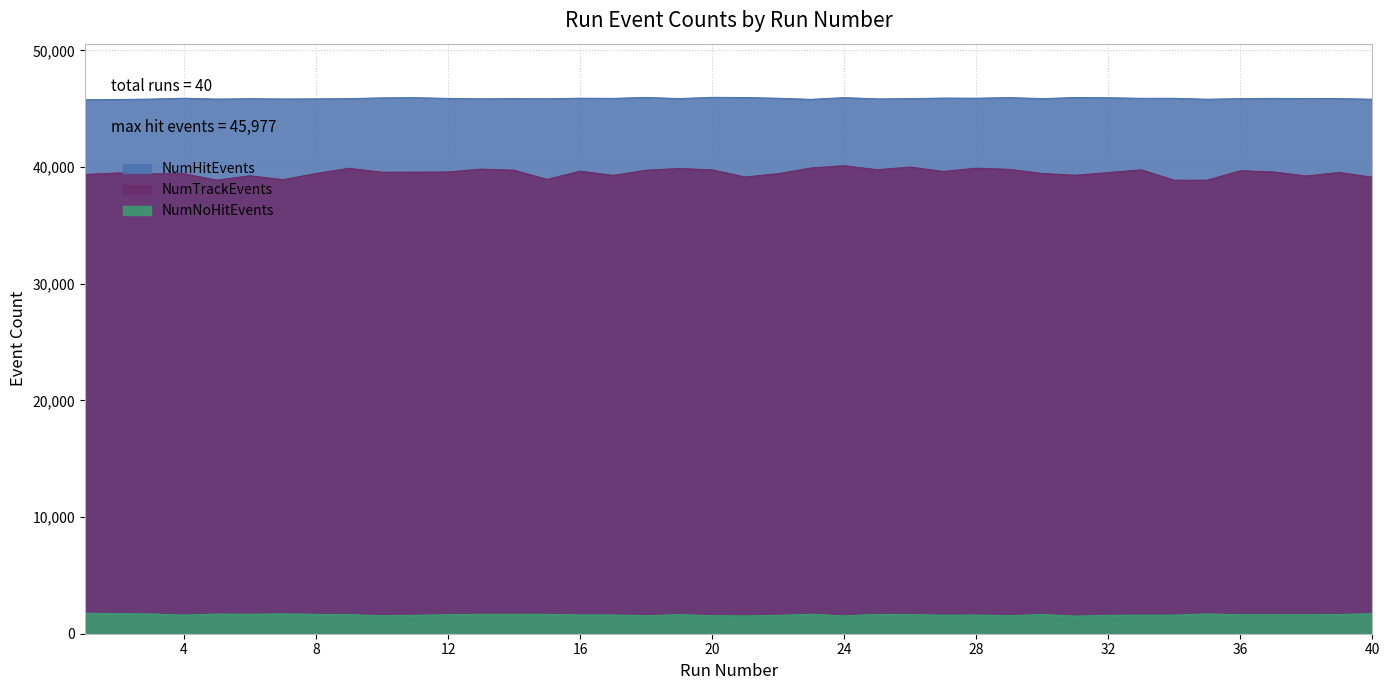

At which category does NumHitEvents reach its first local peak?

4